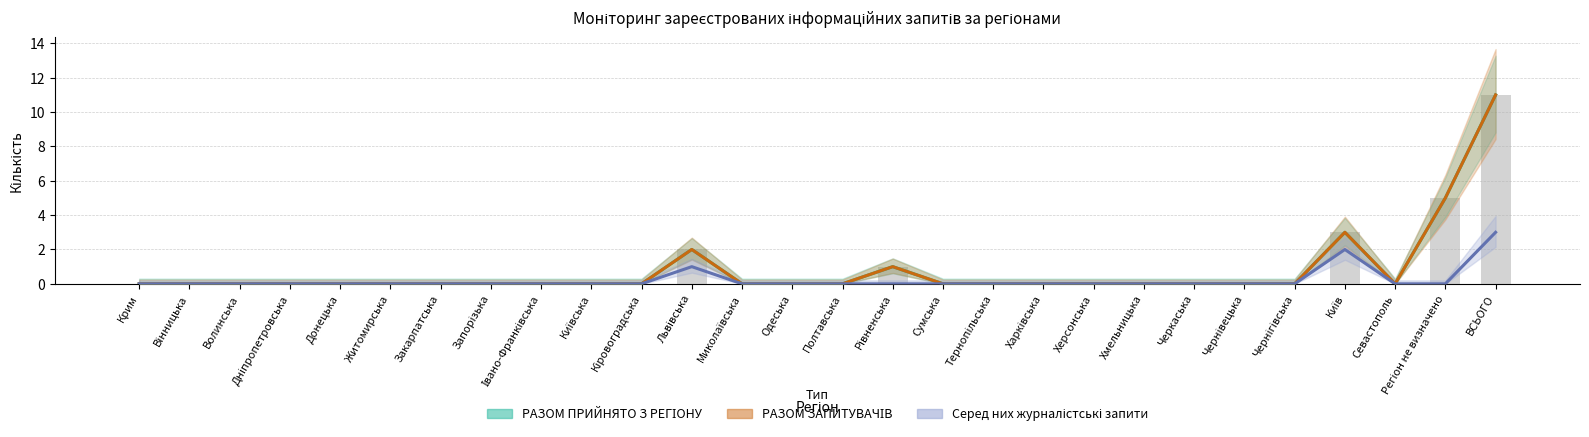

What is the greatest value displayed?

11